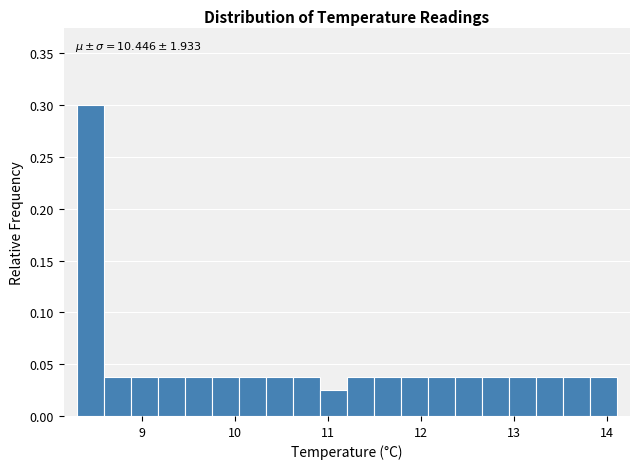

Read against the x-axis, roughly where is the centre of the tallest bar?

8.4